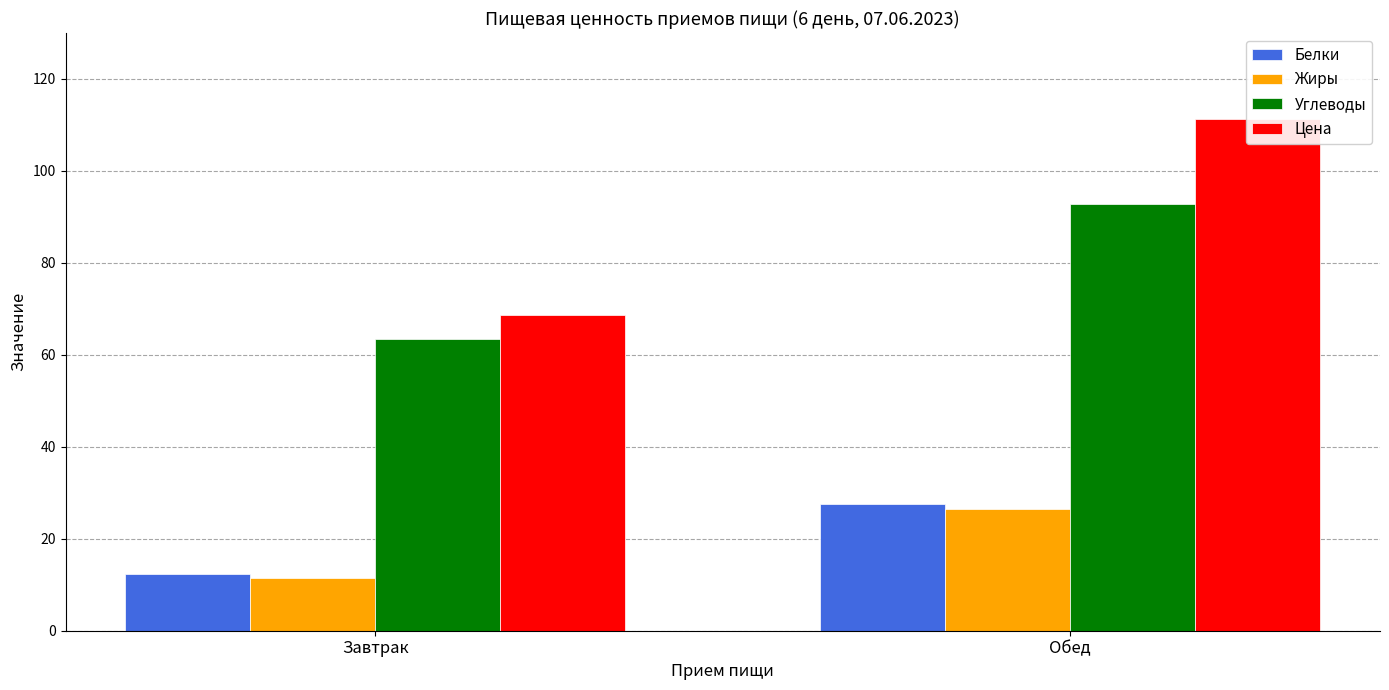

How many groups of bars are there?

2